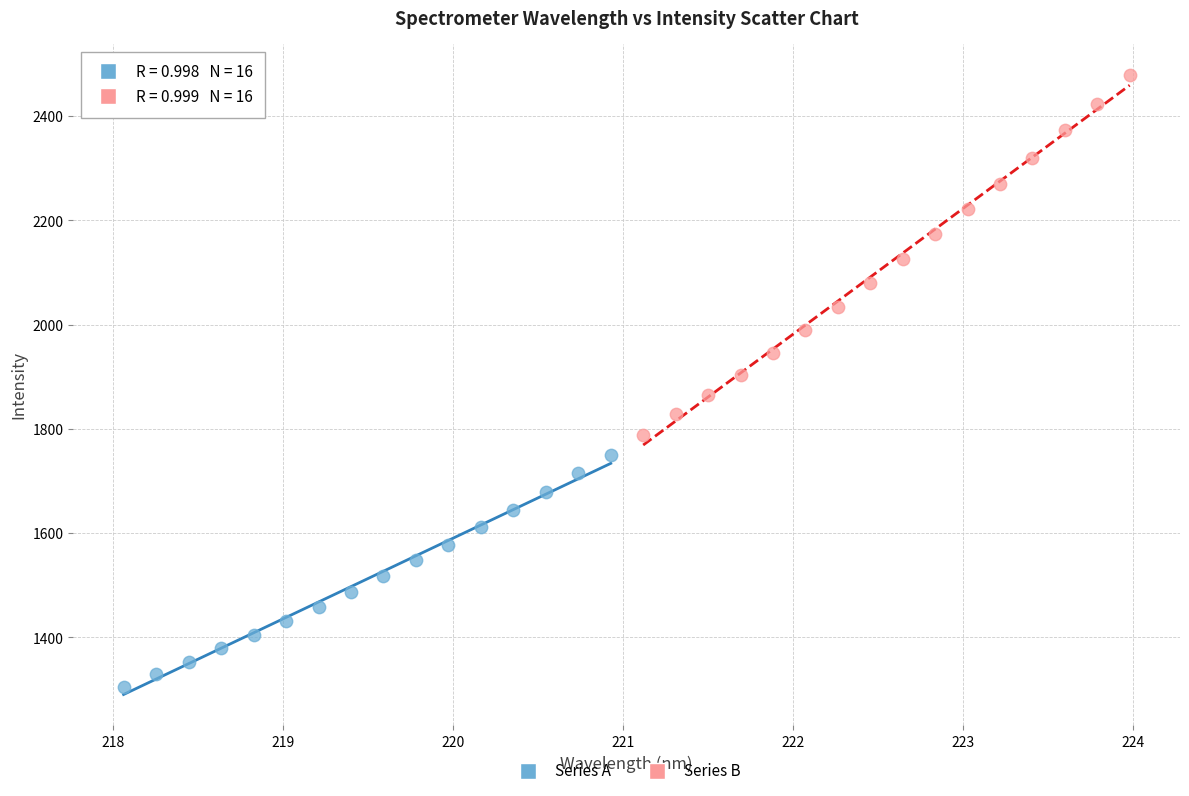

Which series reaches the minimum Y coordinate?

Series A